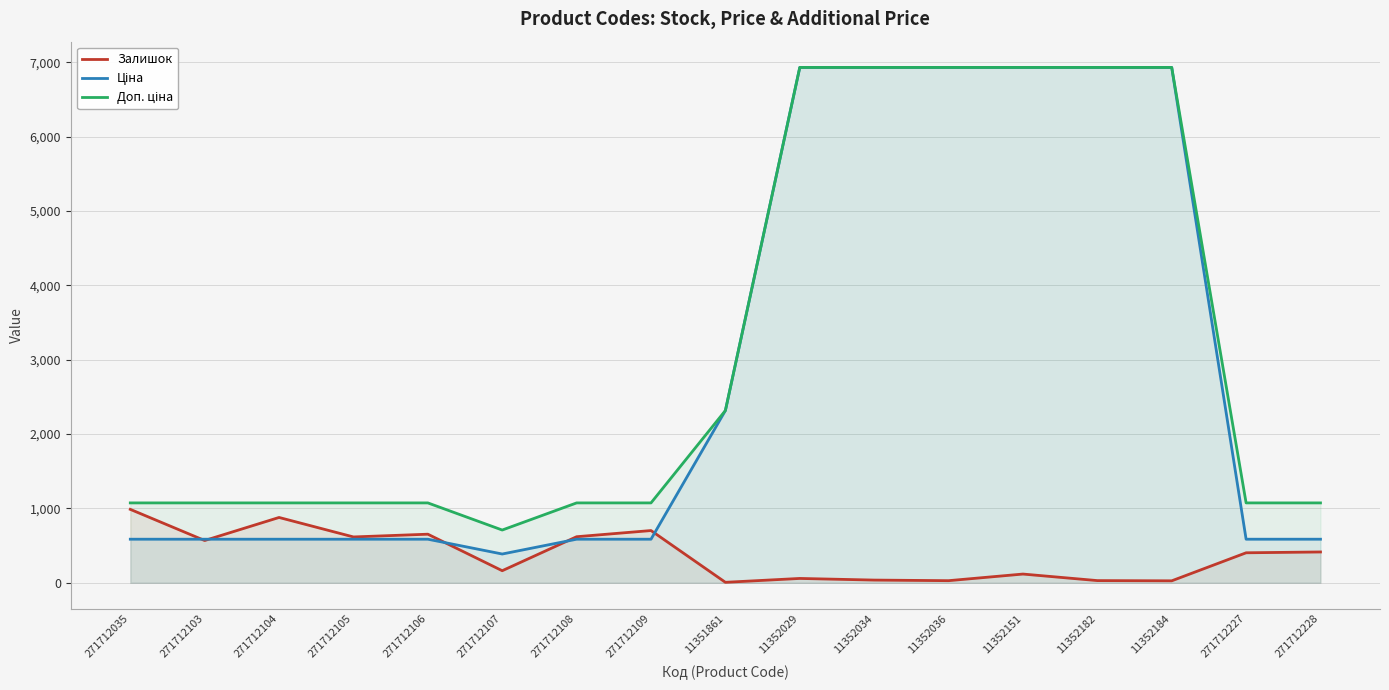

True or false: Доп. ціна and Ціна cross at least once.

False